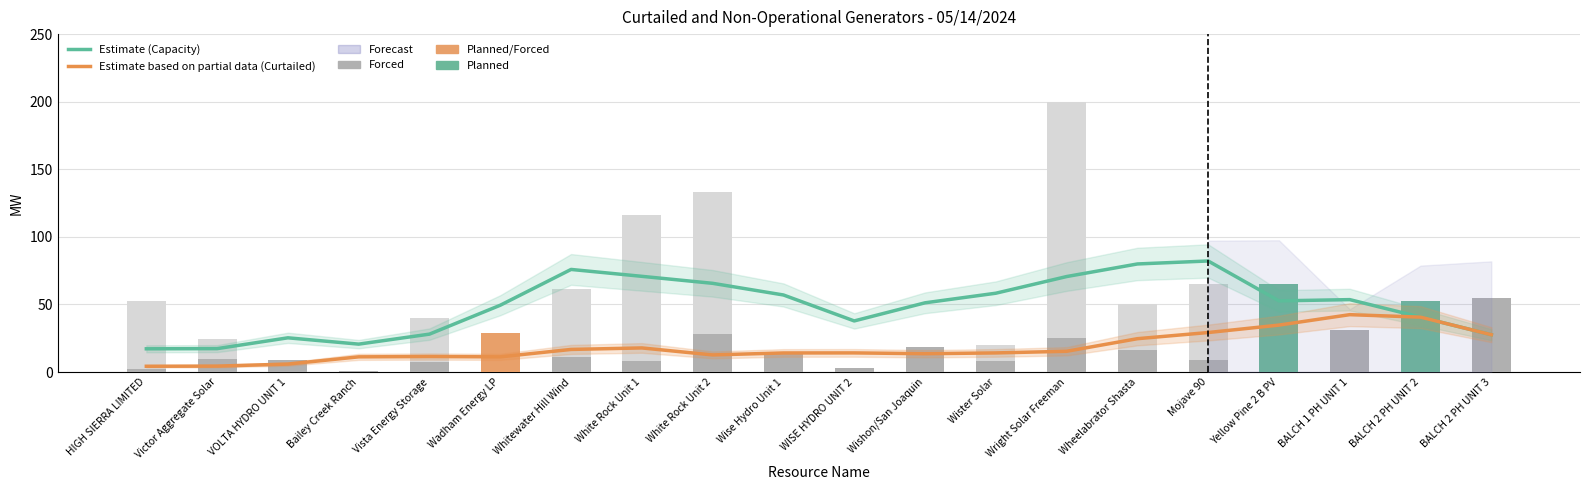

Reading left to right, extract all data points from this chart.

Estimate (Capacity): 17.2	17.3	25.3	20.7	28.1	49.4	75.9	70.8	65.6	57.0	37.8	51.2	58.3	70.6	80.0	82.2	52.7	53.6	40.6	27.6
Estimate based on partial data (Curtailed): 4.3	4.4	5.9	11.2	11.5	11.2	16.7	17.8	12.7	14.1	14.2	13.6	14.2	15.4	24.7	29.2	34.7	42.5	40.6	27.6